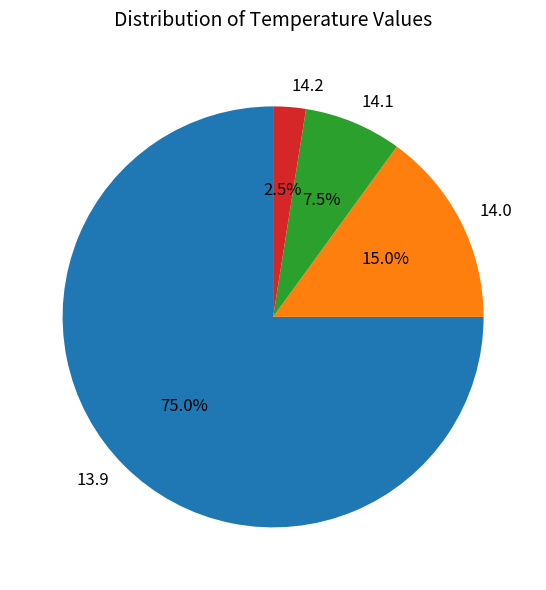

What percentage do 14.0 and 13.9 together represent?

90.0%